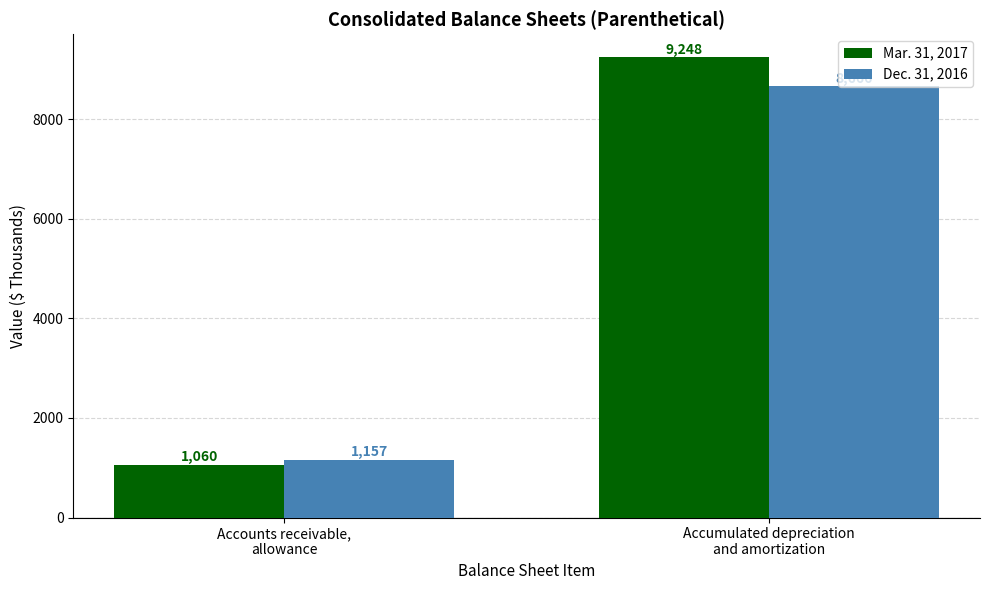

What value does the Dec. 31, 2016 series have at Accumulated depreciation
and amortization?

8666